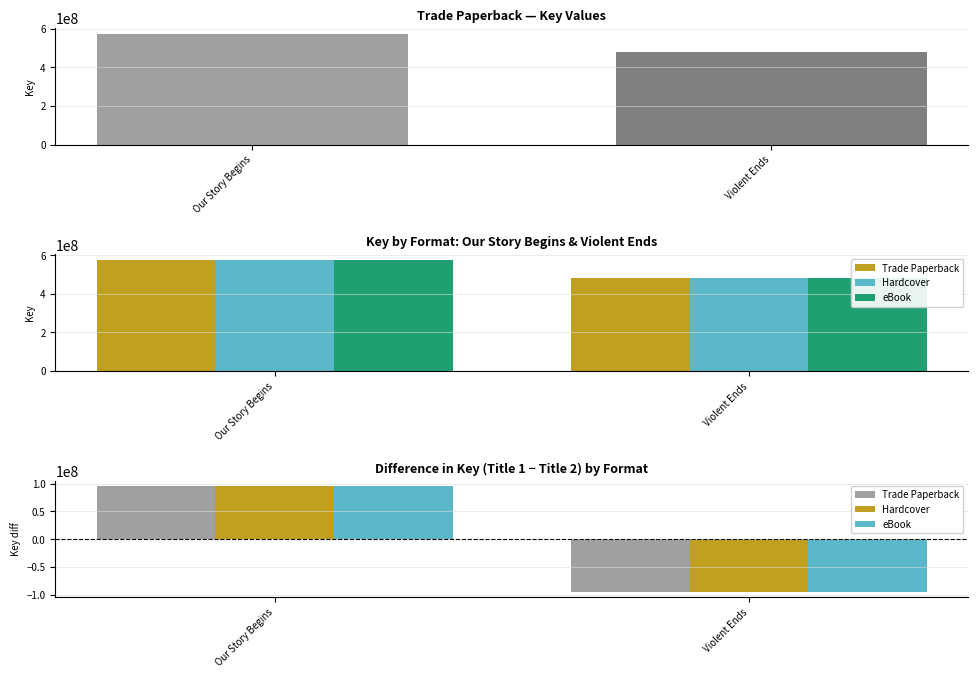

Rank the categories by Trade Paperback value from highest to lowest.

Our Story Begins, Violent Ends